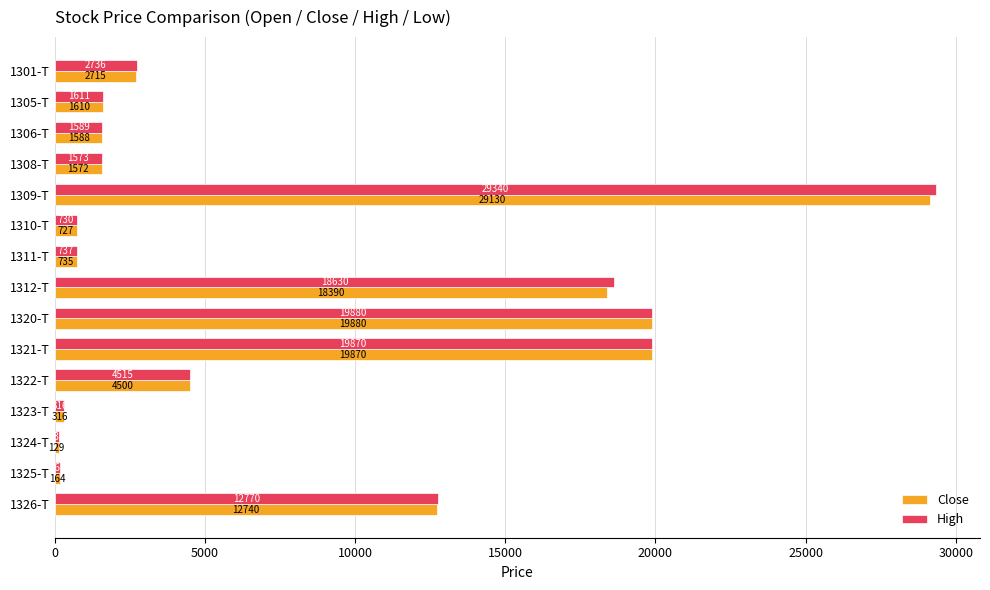

Which series has the largest total across all categories?

High